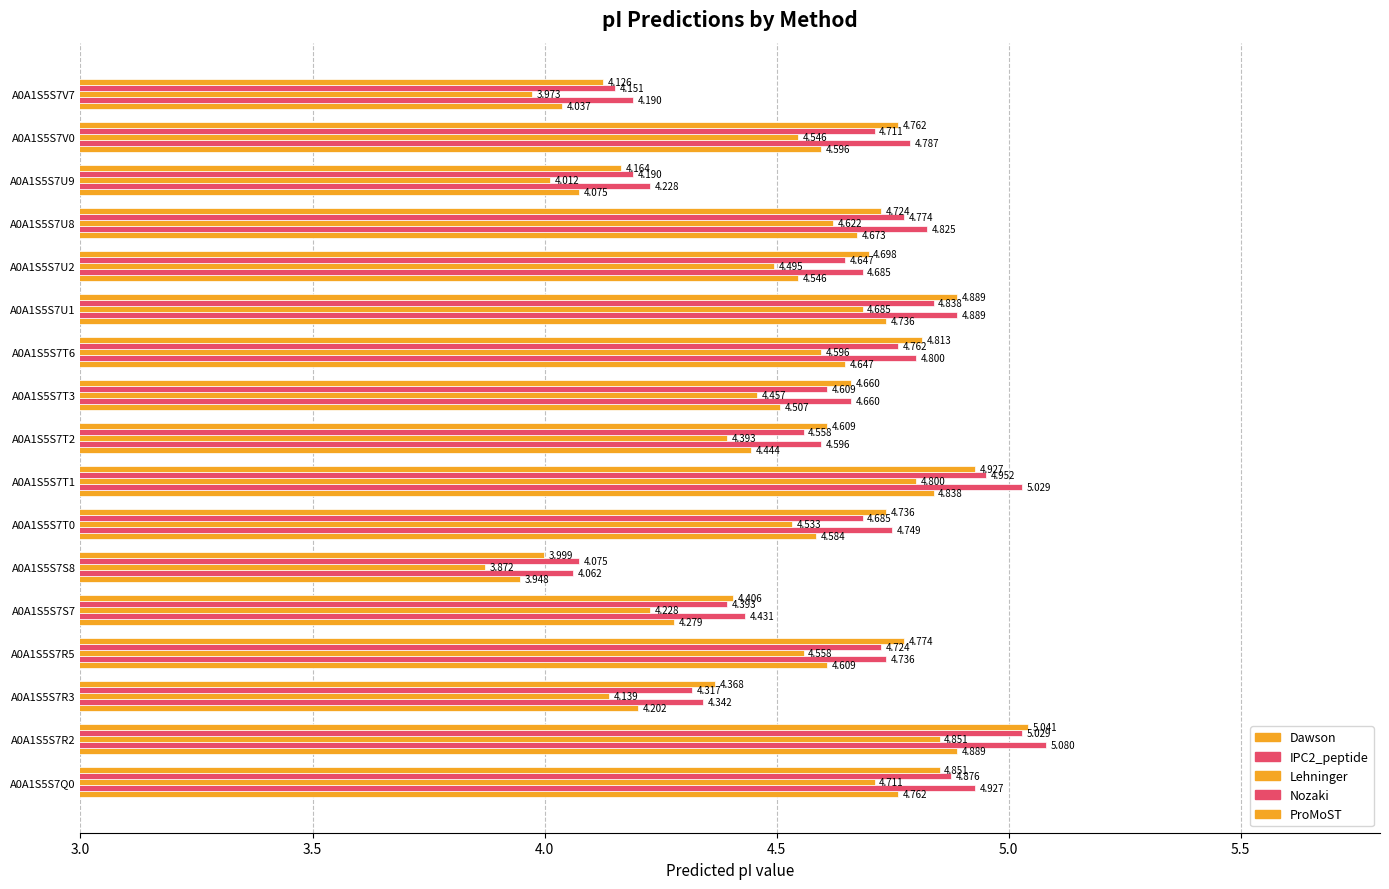

How many categories are shown in the chart?

17